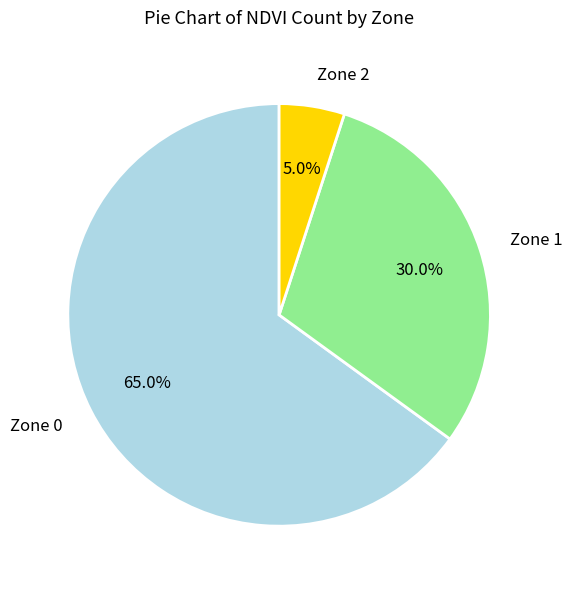

Combined, what portion of the pie is Zone 1 and Zone 2?

35.0%